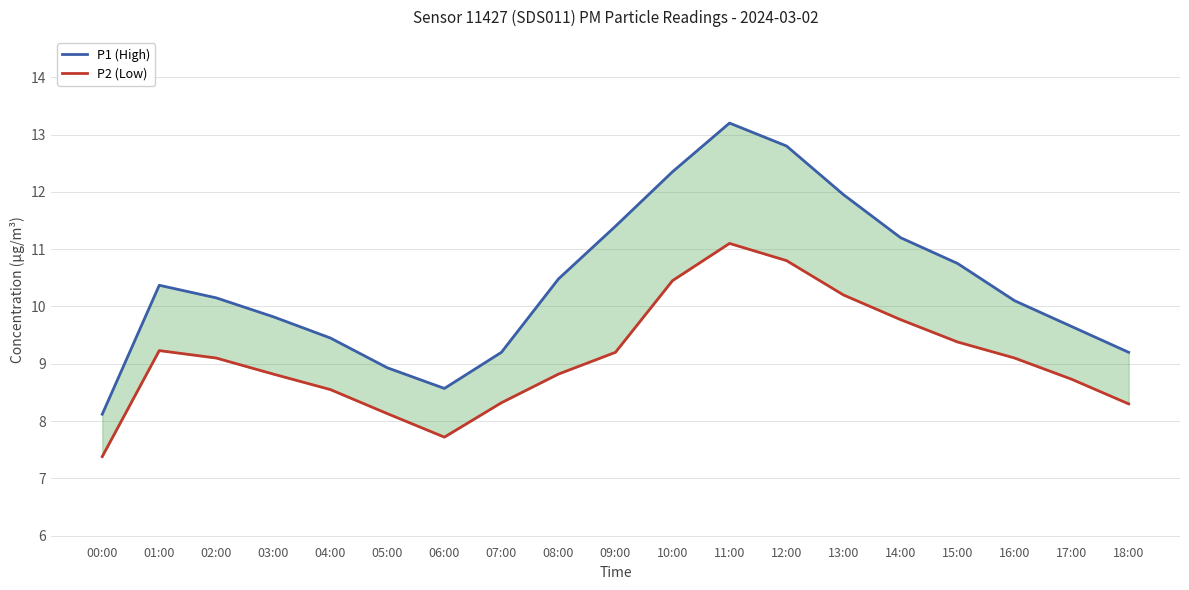

True or false: P2 (Low) and P1 (High) cross at least once.

False